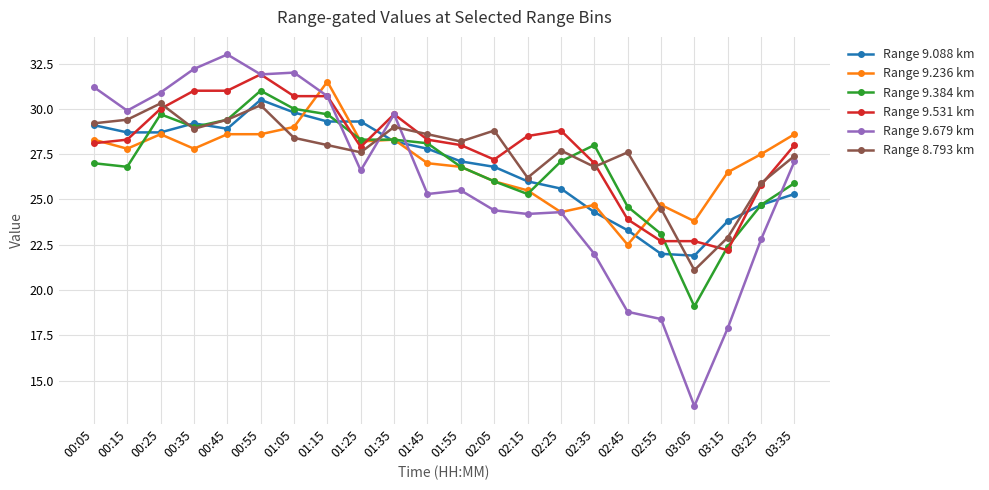

What is the difference between the second highest and minimum values in the Range 9.679 km series?

18.6